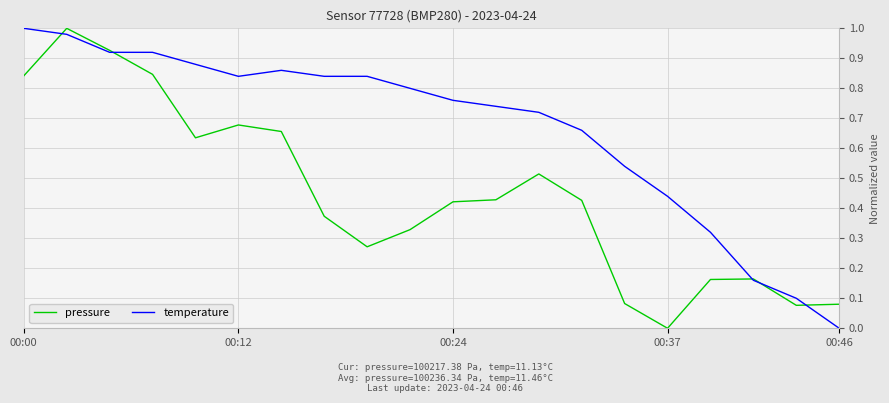

List the series in order of their overall mean, lowest first.

pressure, temperature